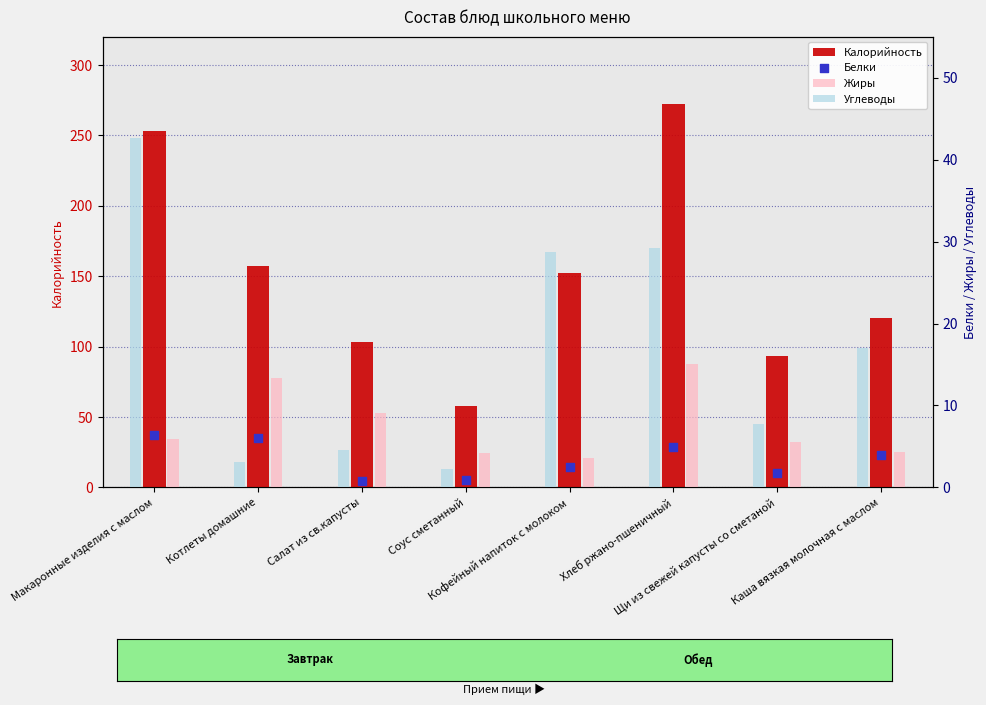

Which series contains the lowest Y value?

Белки